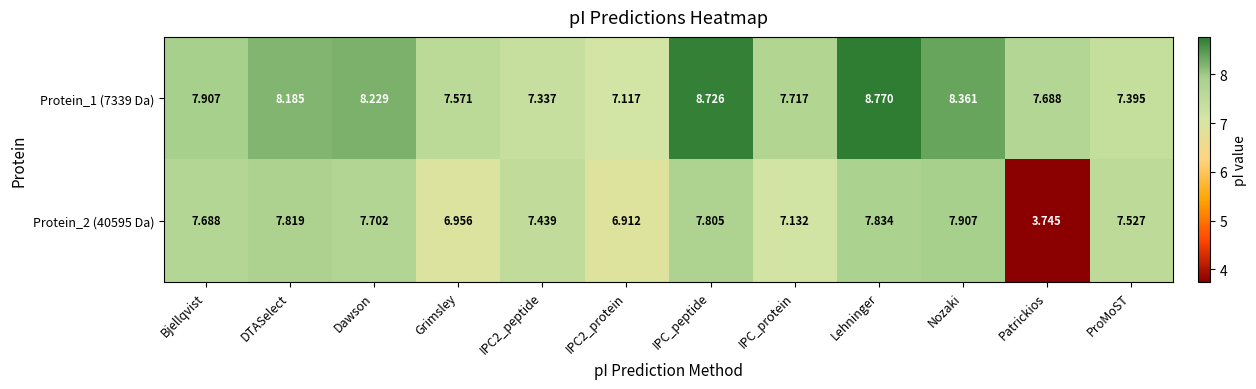

At which label is Protein_2 (40595 Da) closest to 5?

Patrickios